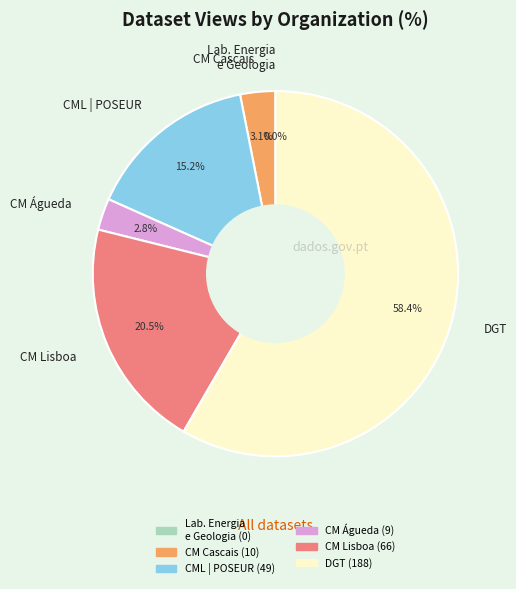

How many segments does this pie chart have?

6